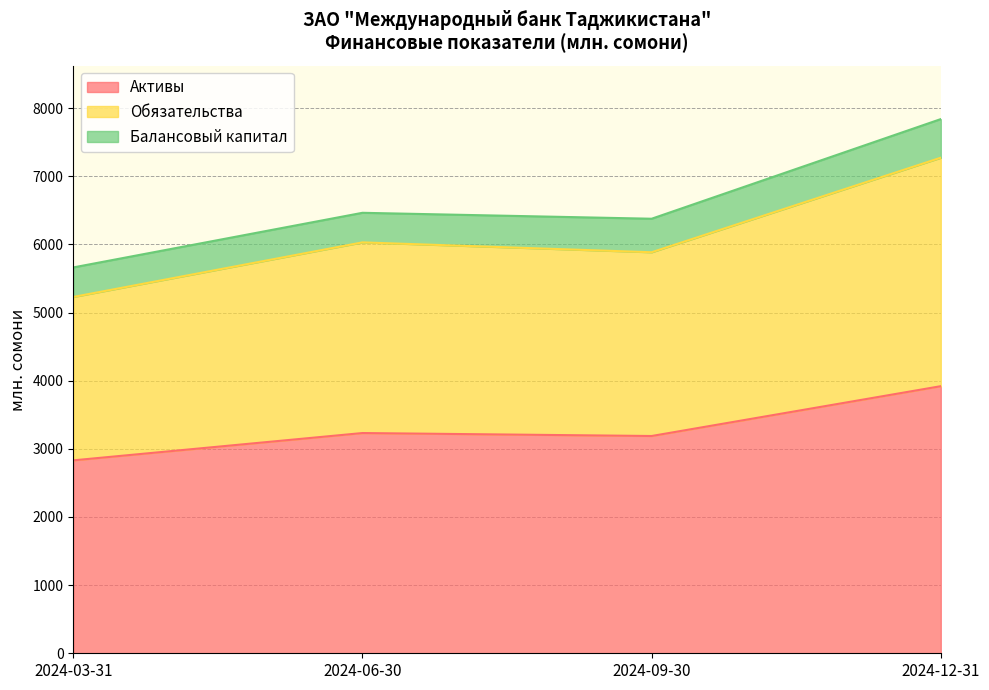

Which series changed the most between 2024-03-31 and 2024-06-30?

Обязательства